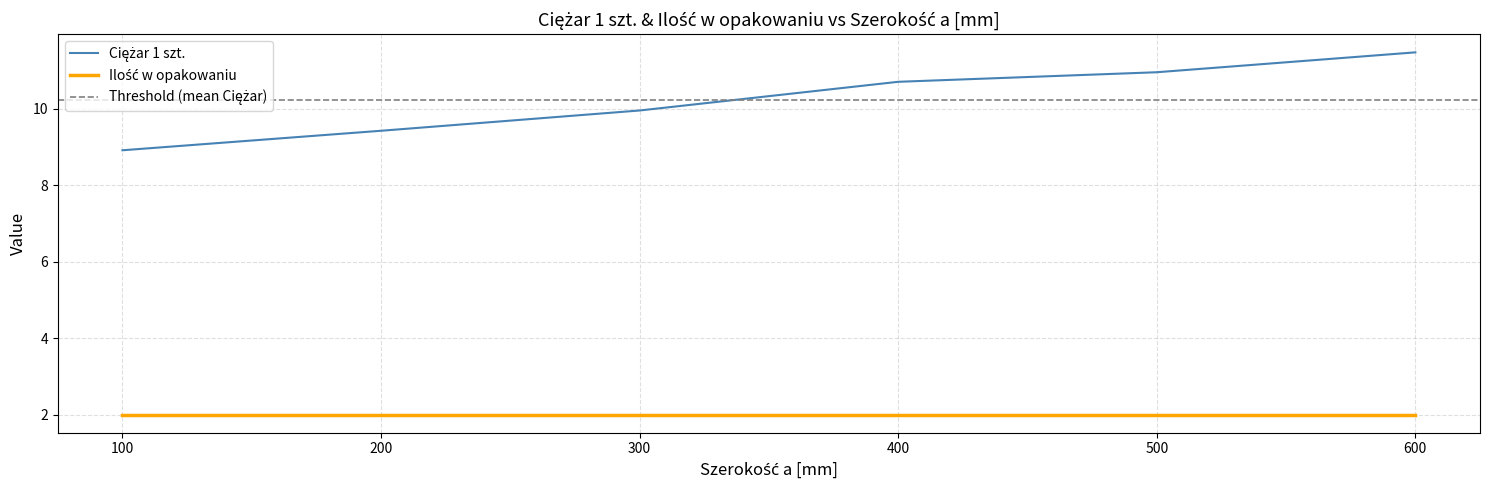

Where is the data nearest to the value 10?

300